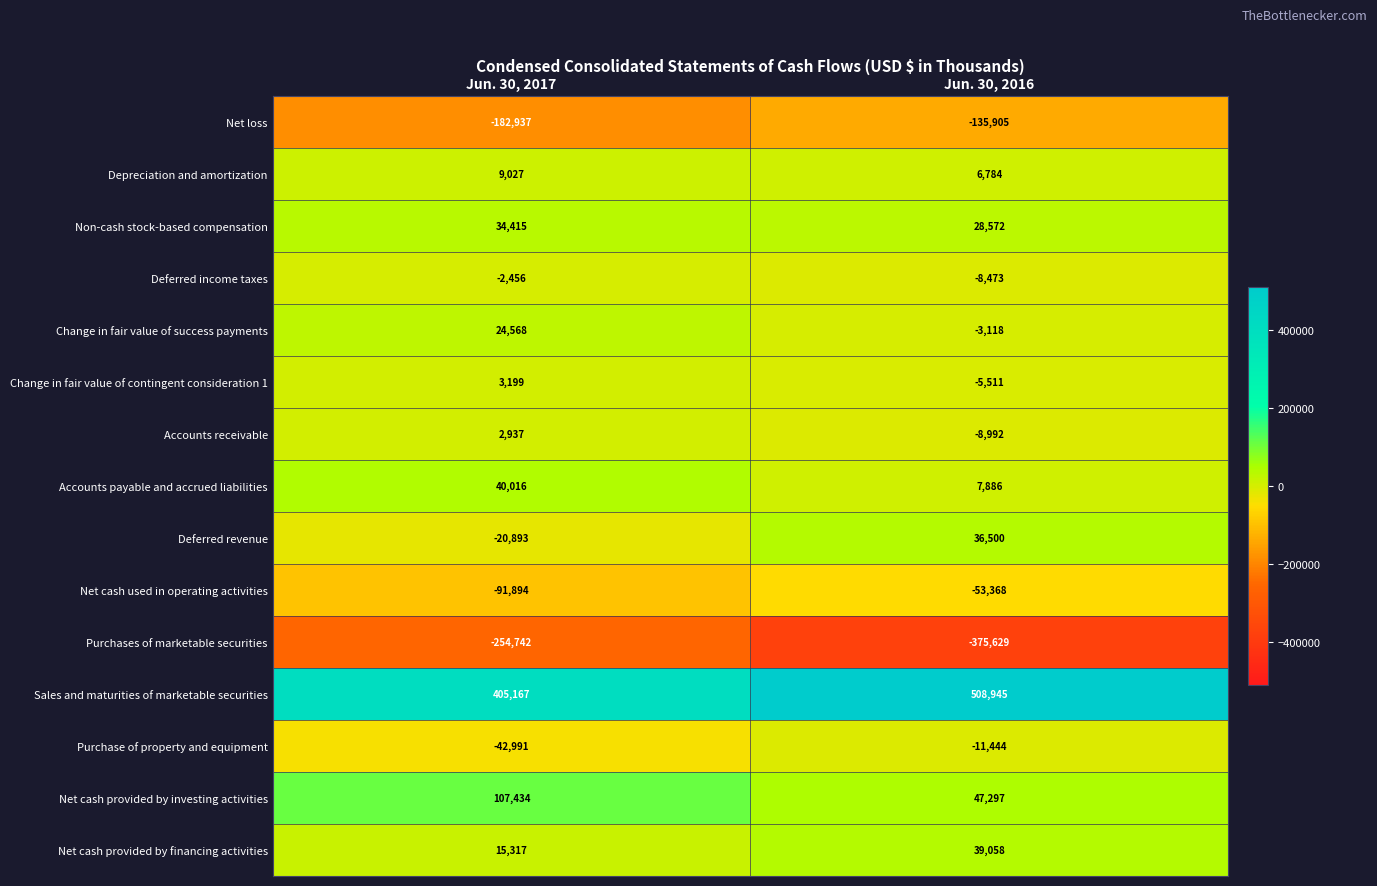

At which category is the sum across all series the highest?

Jun. 30, 2016